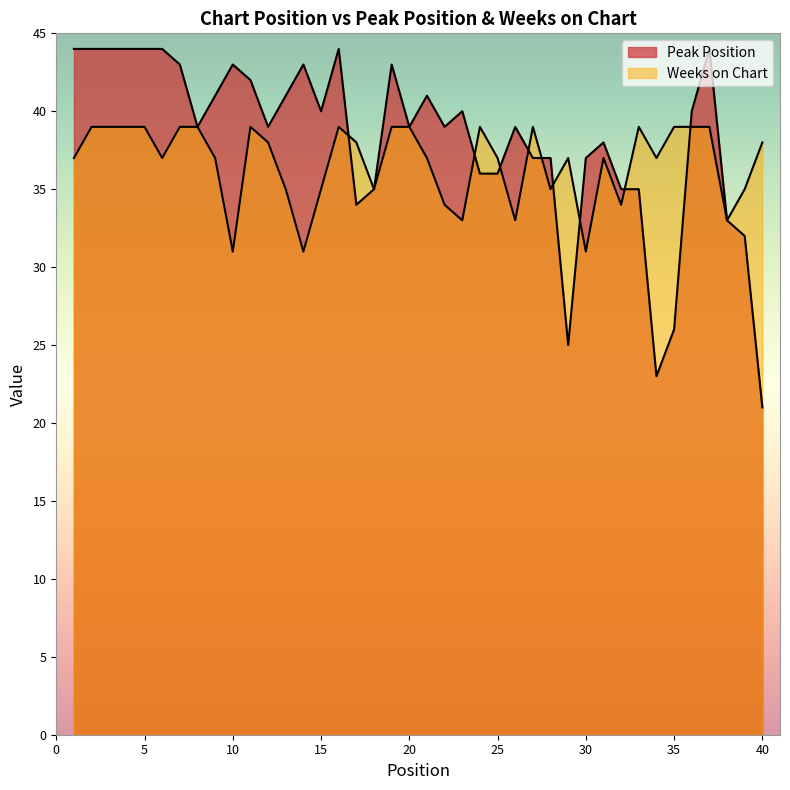

What is the lowest value of the Peak Position series?

21